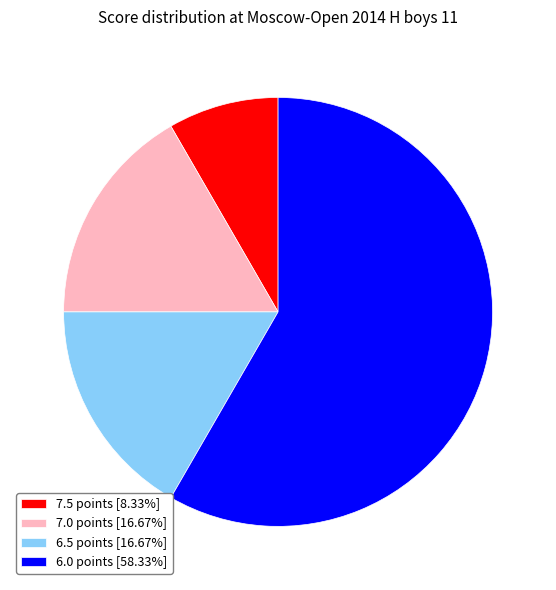

Do 7.5 points [8.33%] and 6.0 points [58.33%] together represent more than half of the pie?

Yes